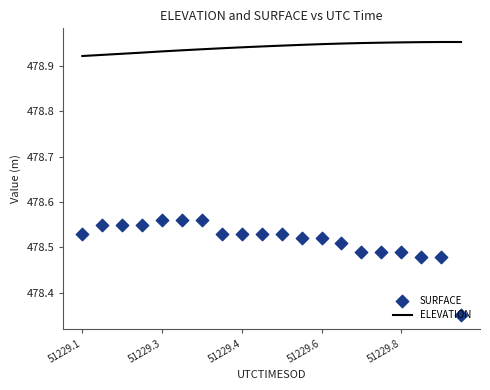

At which category is the sum across all series the highest?

6